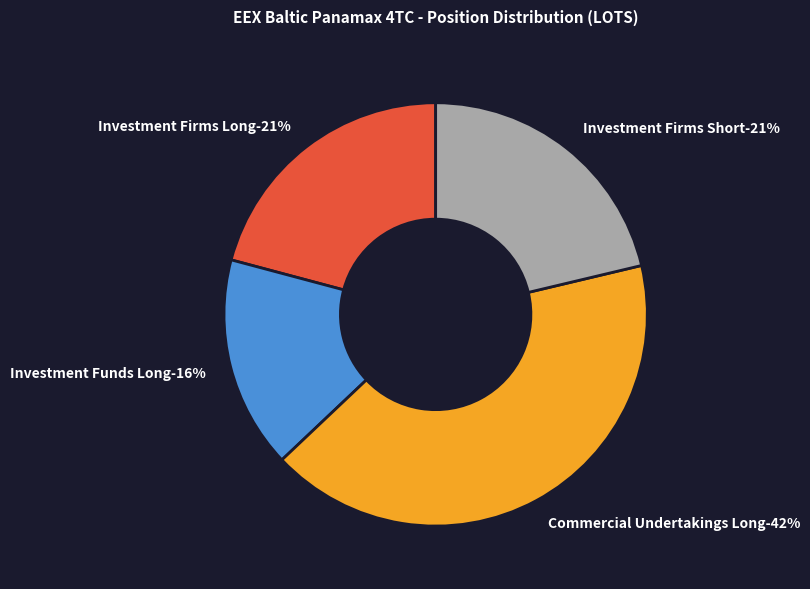

Which slice is the smallest?

Investment Funds Long